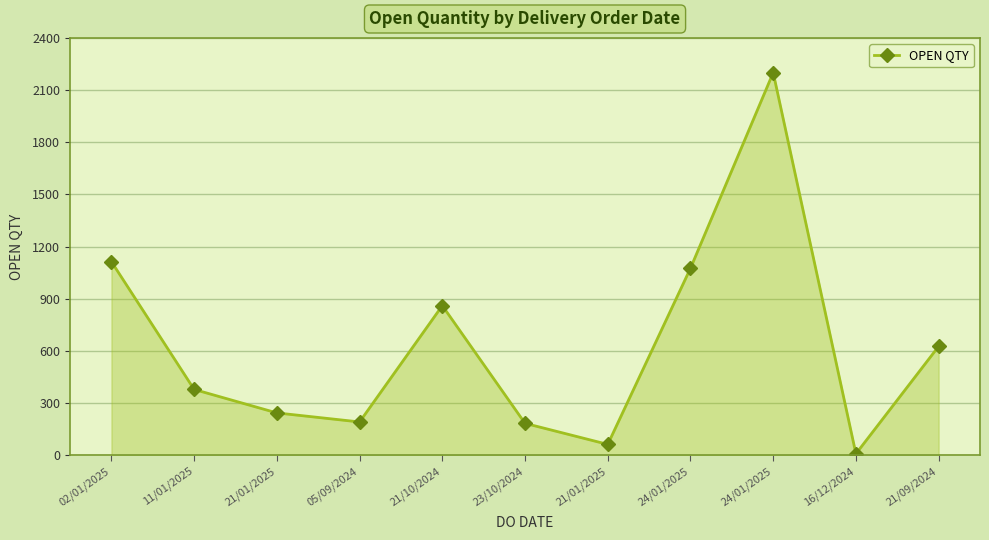

How many lines are shown in the chart?

1